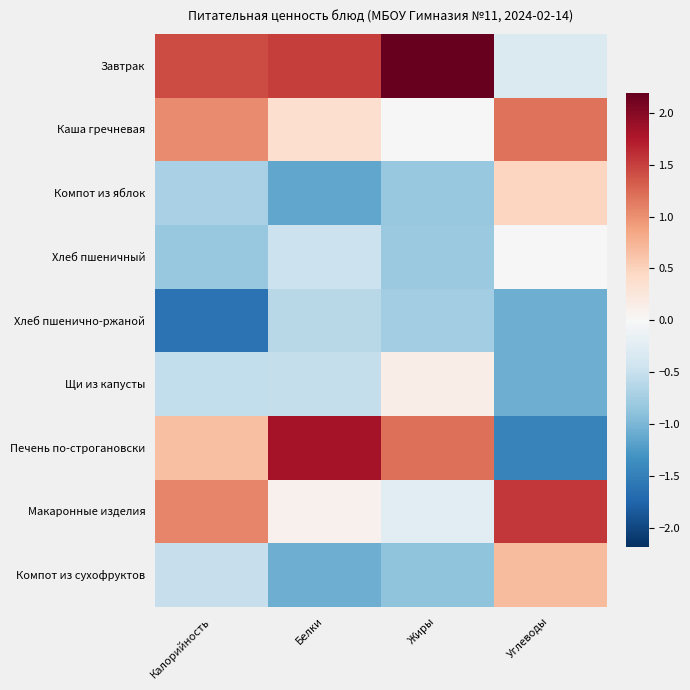

Reading left to right, list all the values displayed in this chart.

Завтрак: Калорийность=1.4	Белки=1.5	Жиры=2.2	Углеводы=-0.3
Каша гречневая: Калорийность=1.0	Белки=0.4	Жиры=-0.0	Углеводы=1.2
Компот из яблок: Калорийность=-0.7	Белки=-1.1	Жиры=-0.8	Углеводы=0.5
Хлеб пшеничный: Калорийность=-0.8	Белки=-0.5	Жиры=-0.8	Углеводы=-0.0
Хлеб пшенично-ржаной: Калорийность=-1.6	Белки=-0.6	Жиры=-0.8	Углеводы=-1.1
Щи из капусты: Калорийность=-0.5	Белки=-0.5	Жиры=0.1	Углеводы=-1.1
Печень по-строгановски: Калорийность=0.7	Белки=1.8	Жиры=1.2	Углеводы=-1.5
Макаронные изделия: Калорийность=1.1	Белки=0.1	Жиры=-0.2	Углеводы=1.6
Компот из сухофруктов: Калорийность=-0.5	Белки=-1.1	Жиры=-0.9	Углеводы=0.7